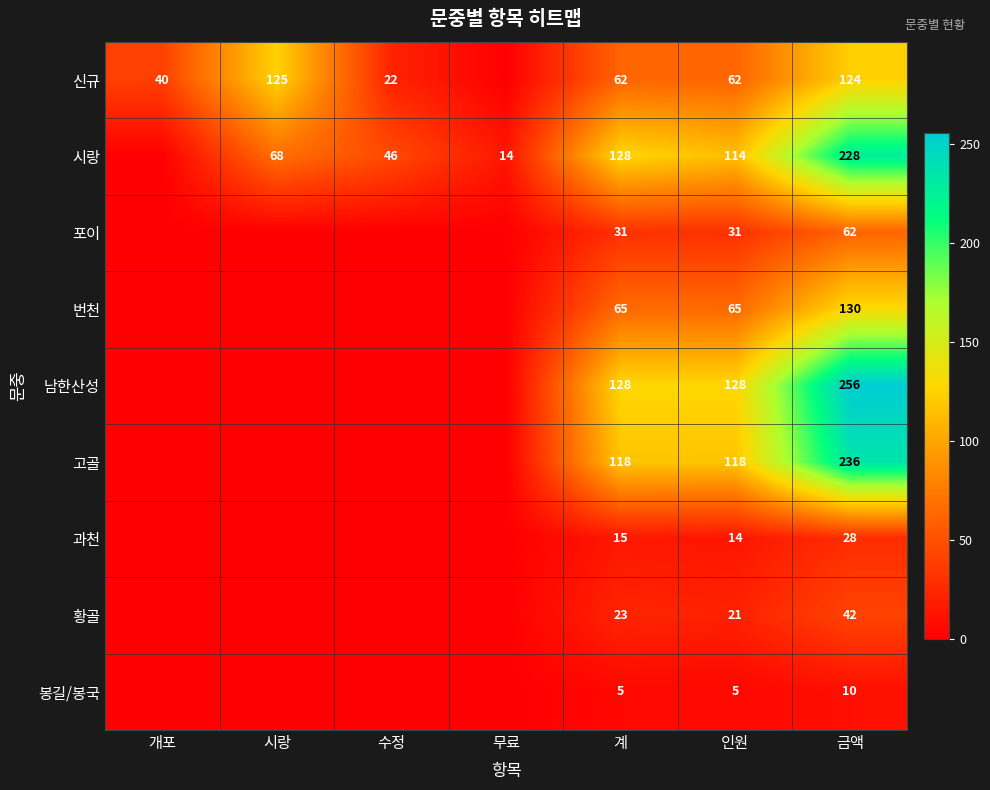

True or false: 번천 has a value of 65 at 인원.

True